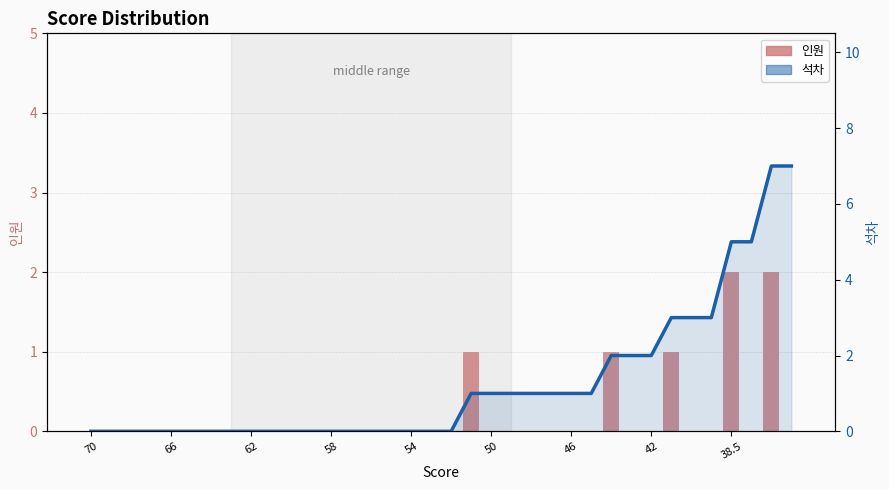

What is the difference between the maximum and minimum values in the 인원 series?

2